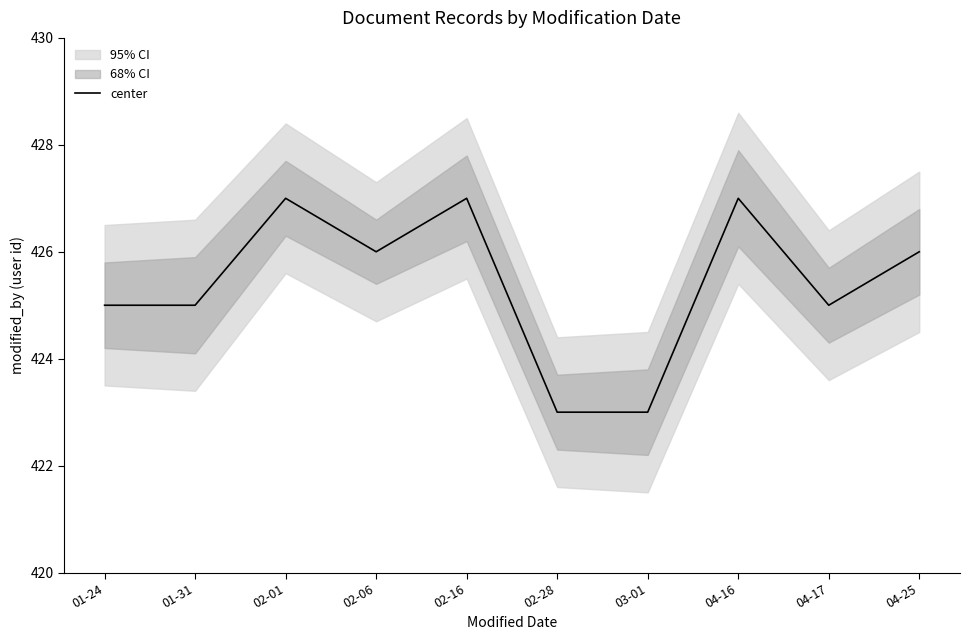

How many data points are above 426?

3